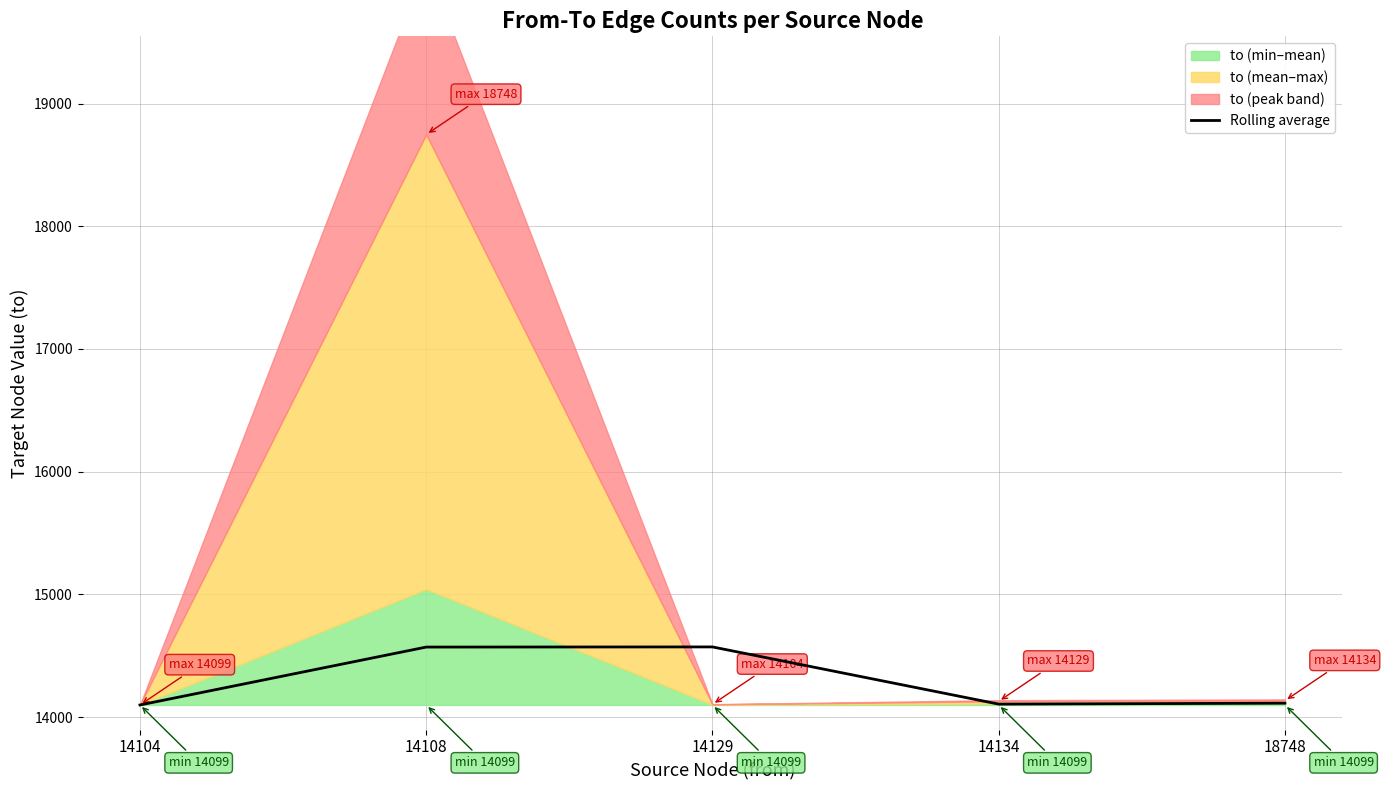

What is the ratio of the value at 18748 to the value at 14104?

1.0